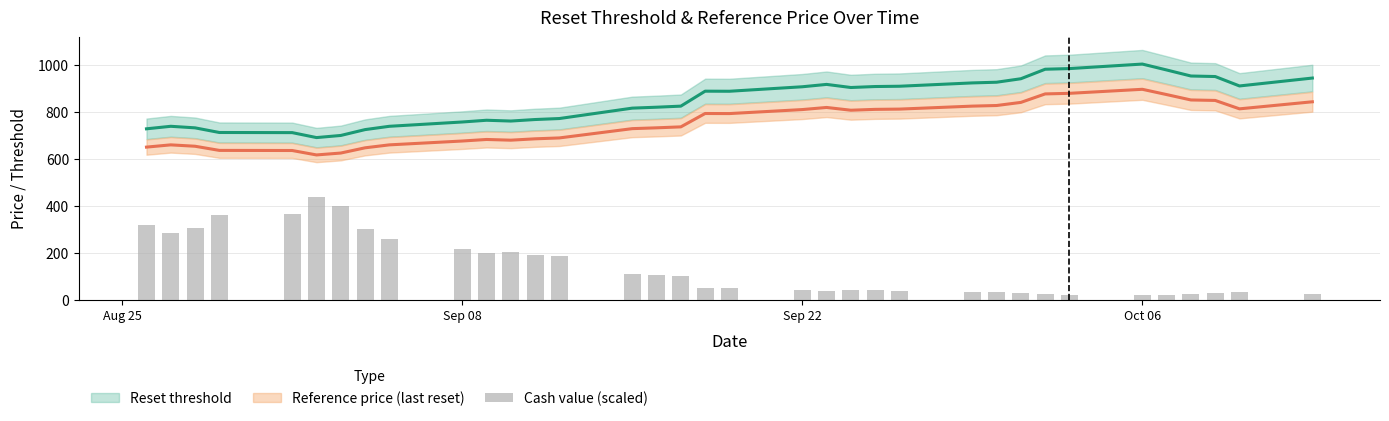

What is the value of the 29th bar from the left?

20.0